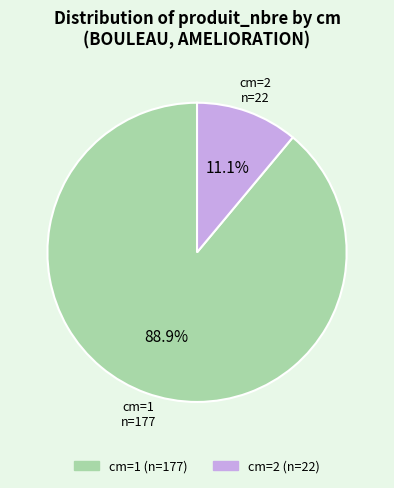

Is there any slice that represents more than half of the pie?

Yes